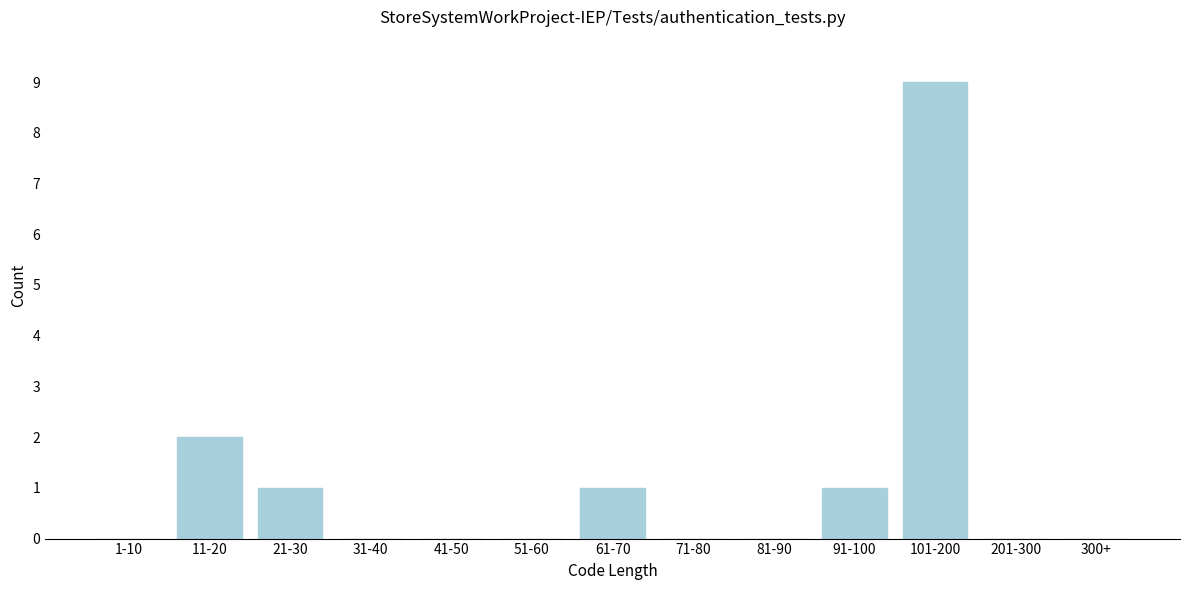

Reading left to right, what are all the values shown in this chart?

1-10=0	11-20=2	21-30=1	31-40=0	41-50=0	51-60=0	61-70=1	71-80=0	81-90=0	91-100=1	101-200=9	201-300=0	300+=0